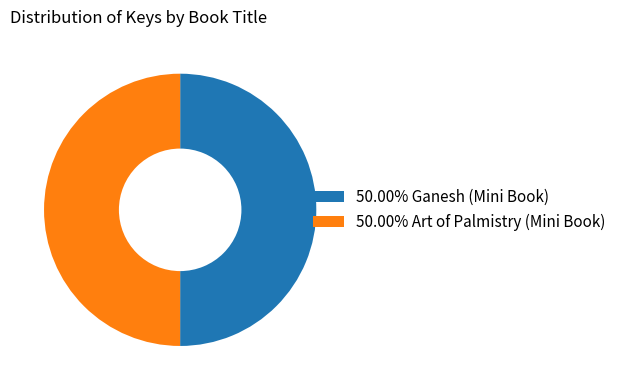

Count the number of slices in the pie.

2